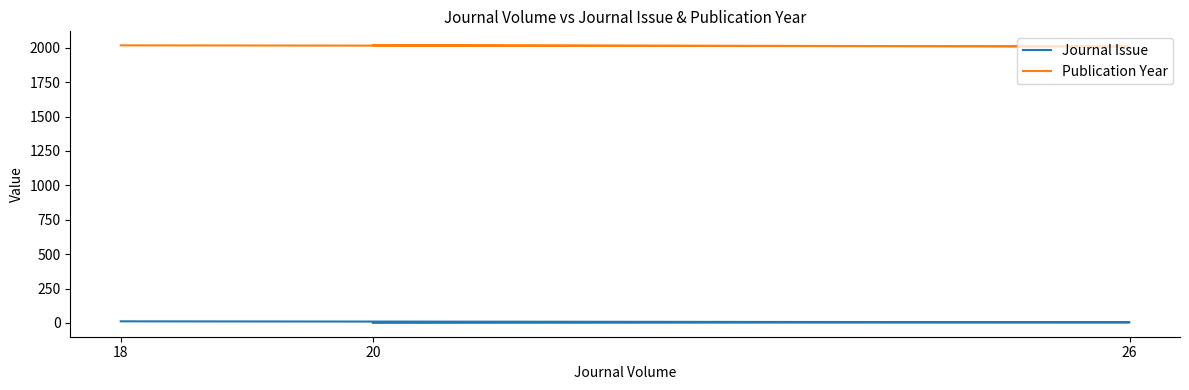

Reading left to right, extract all data points from this chart.

Journal Issue: 20=1	26=5	18=12
Publication Year: 20=2018	26=2009	18=2017